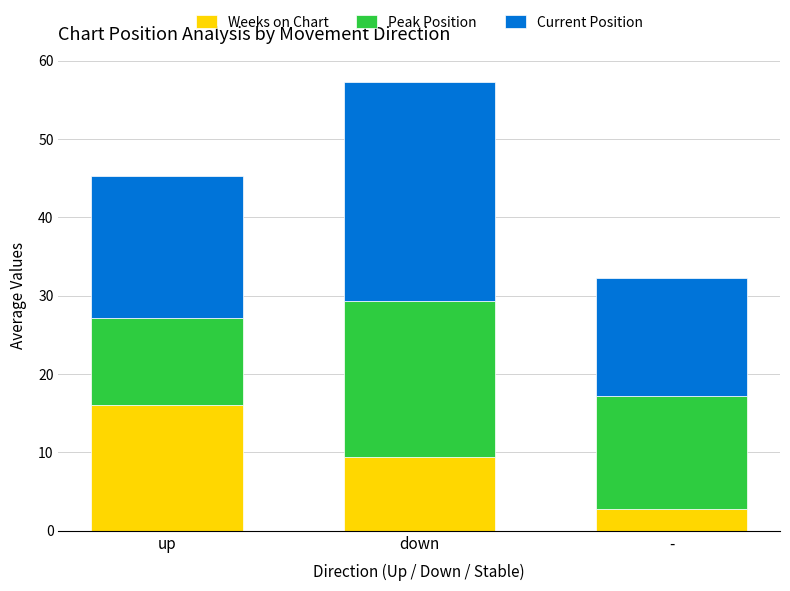

How many distinct data groups are displayed?

3